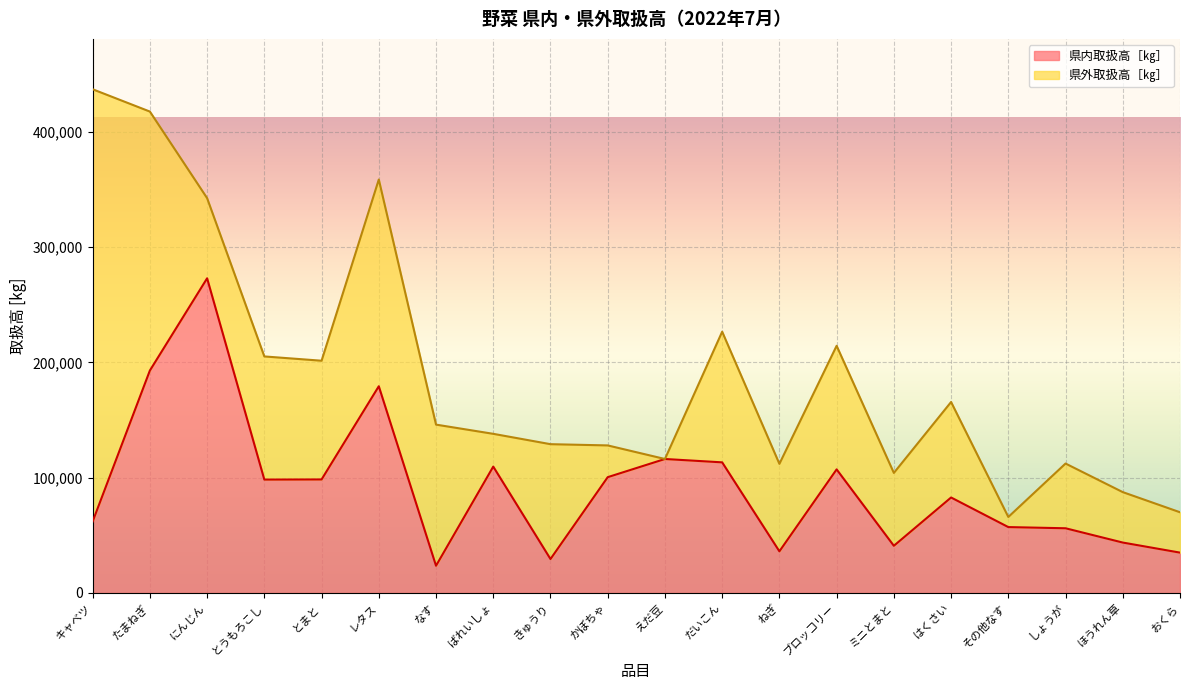

True or false: the data shows 65409 at ほうれん草.

False